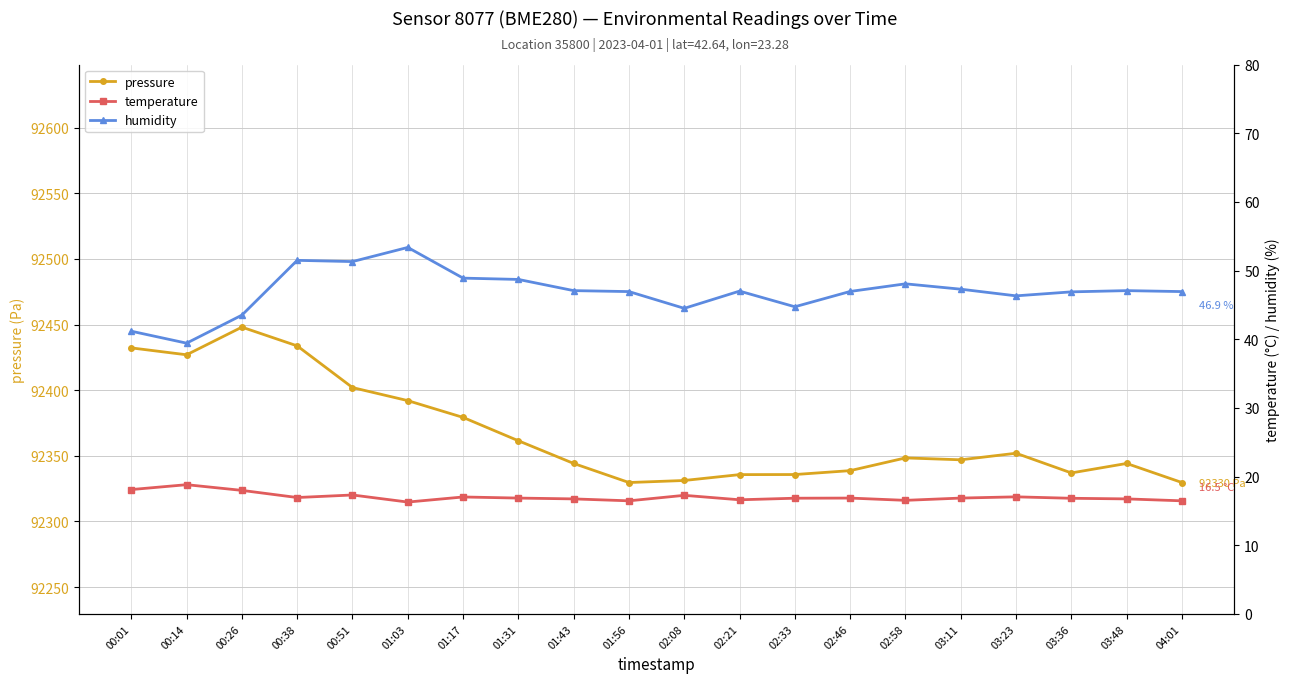

Is the value of pressure at 02:33 greater than the value of temperature at 01:56?

Yes